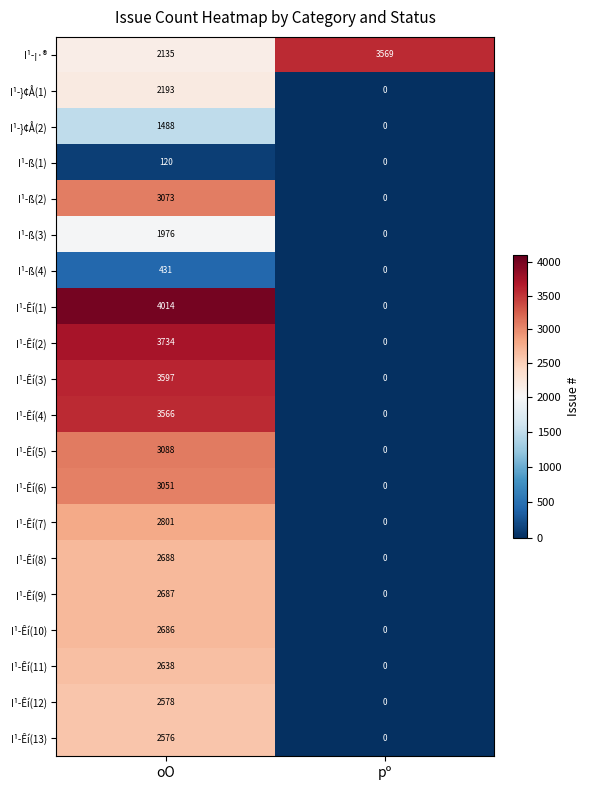

The I¹-Êí(10) series shows 1118 at oO. True or false?

False